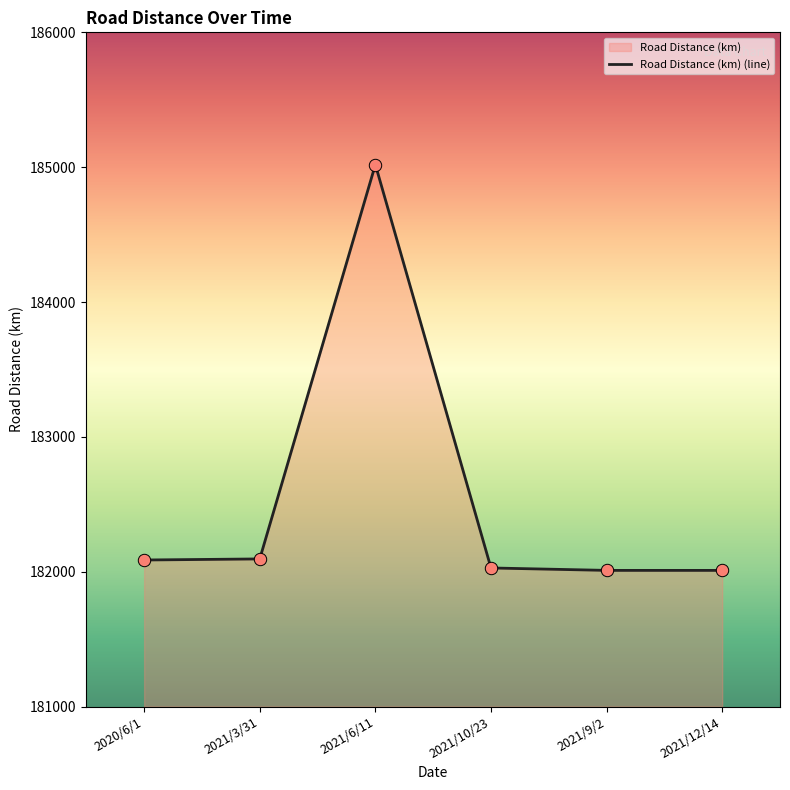

What is the change in value from 2020/6/1 to 2021/3/31?

+8